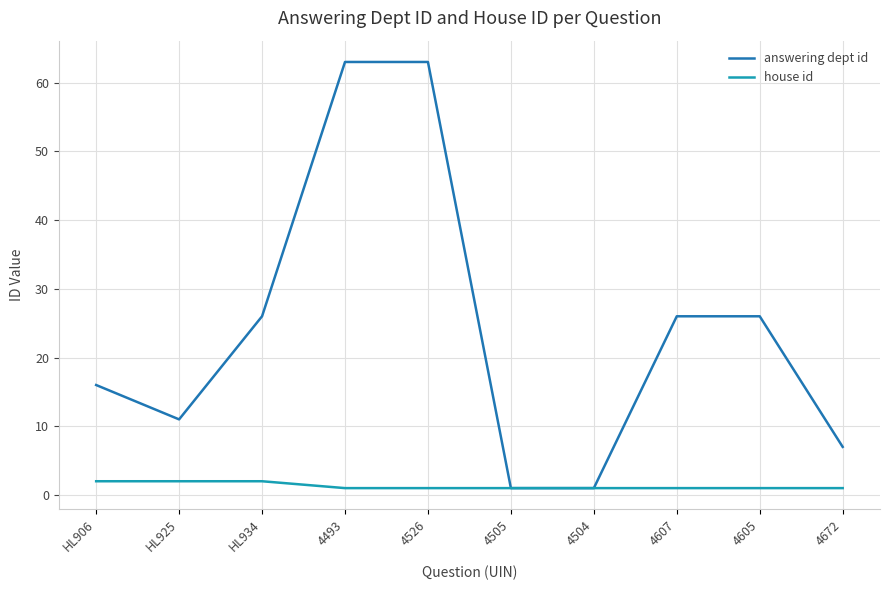

List the series in order of their peak value, highest first.

answering dept id, house id